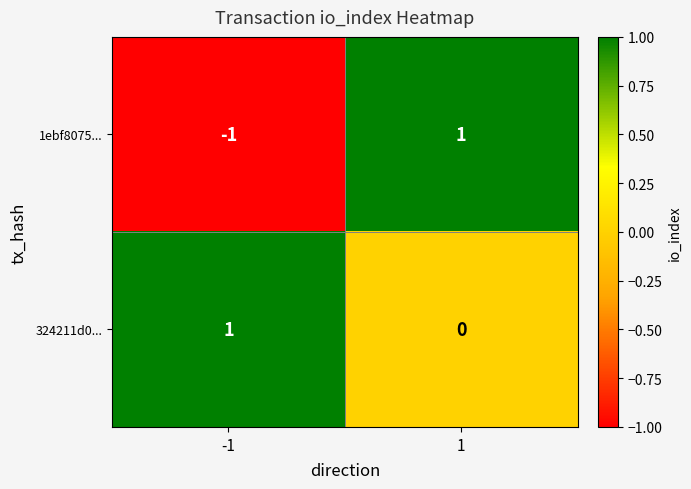

Is it true that 1ebf8075... equals -1 at -1?

True